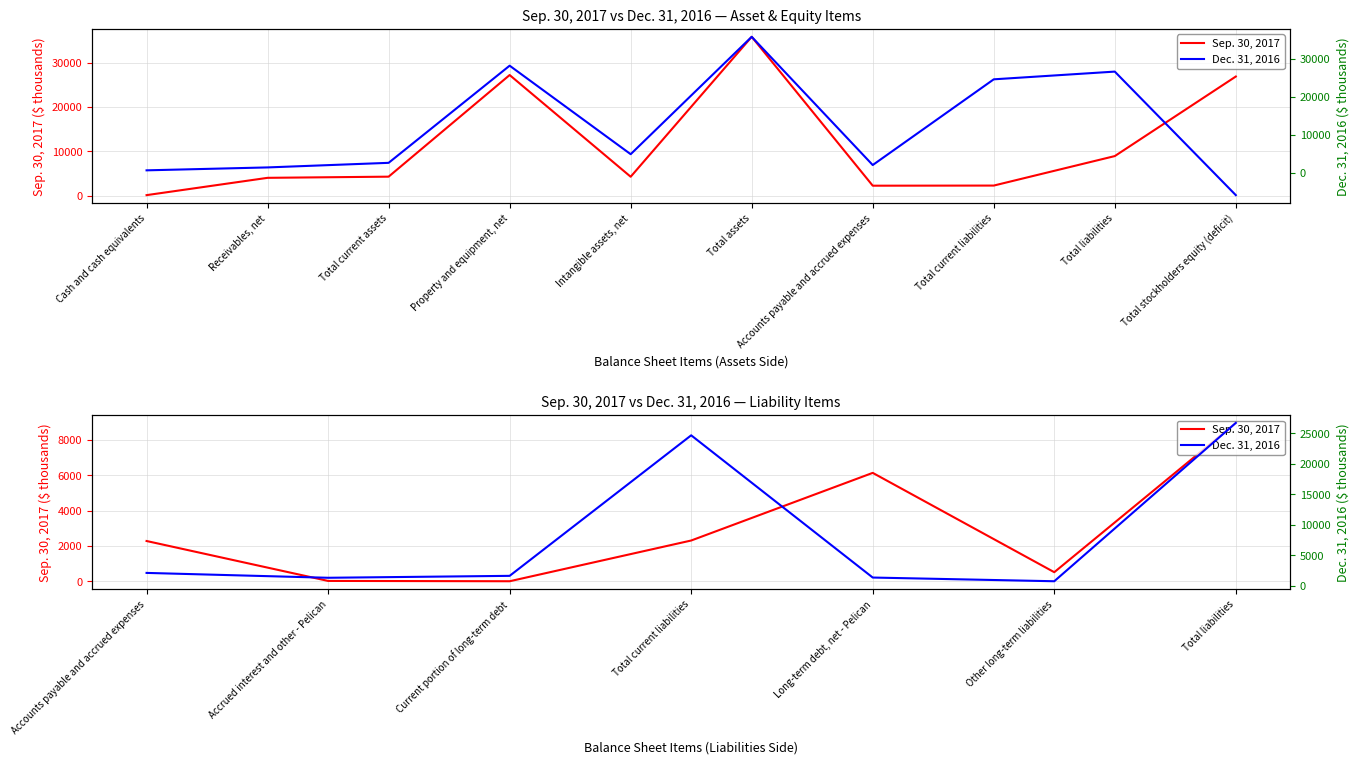

How many categories are shown in the chart?

7